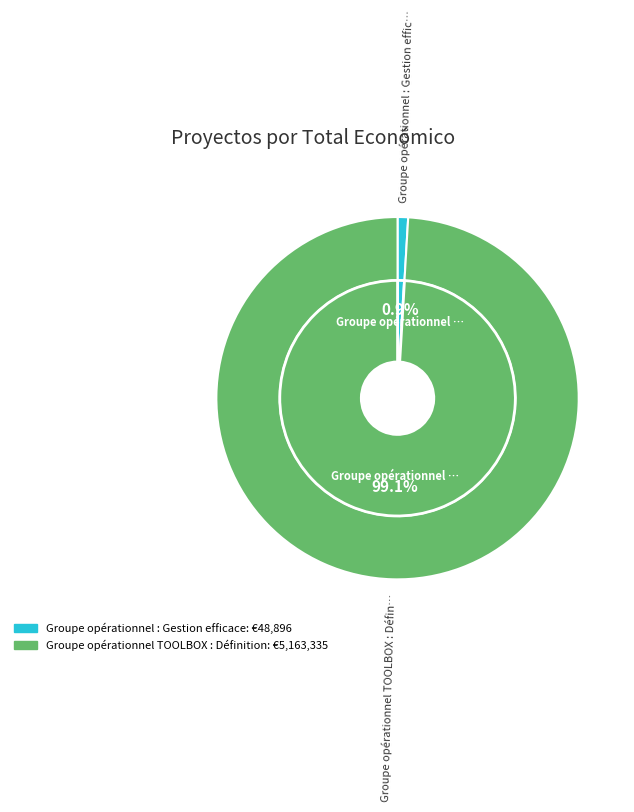

Rank the categories by value from lowest to highest.

Groupe opérationnel : Gestion efficace, Groupe opérationnel TOOLBOX : Définition